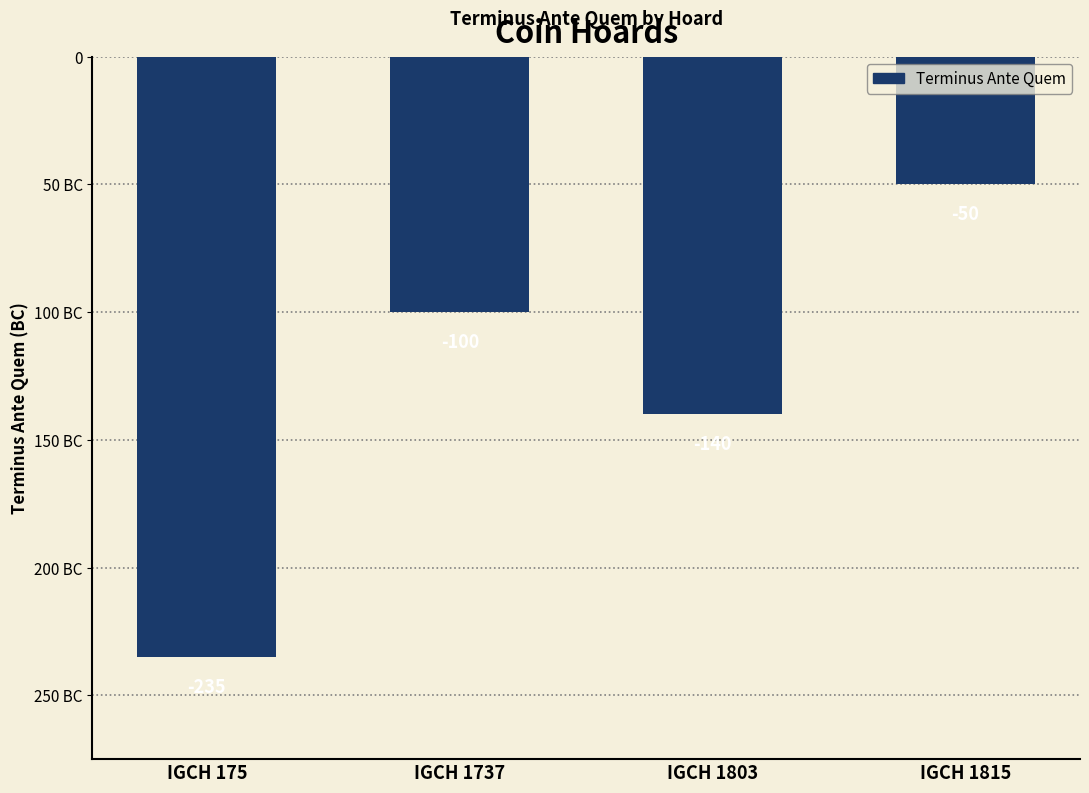

What is the change in value from IGCH 175 to IGCH 1815?

+185